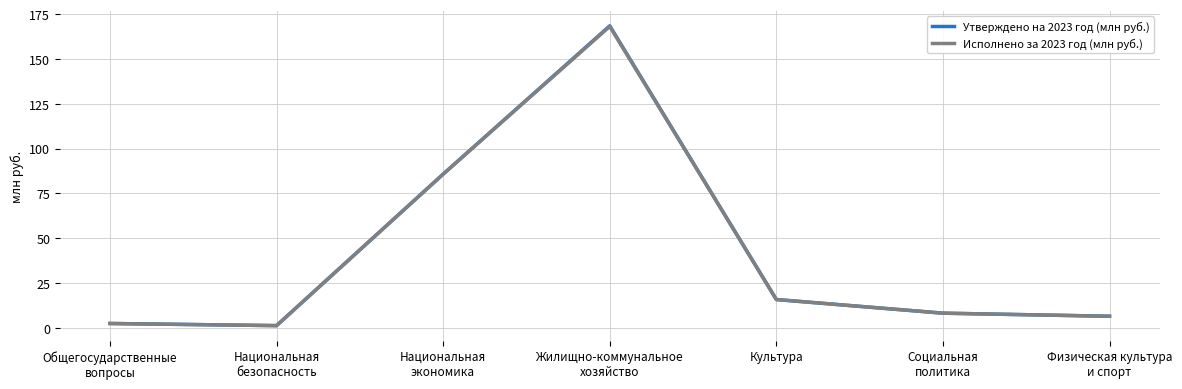

Which series has the largest range (max minus min)?

Утверждено на 2023 год (млн руб.)